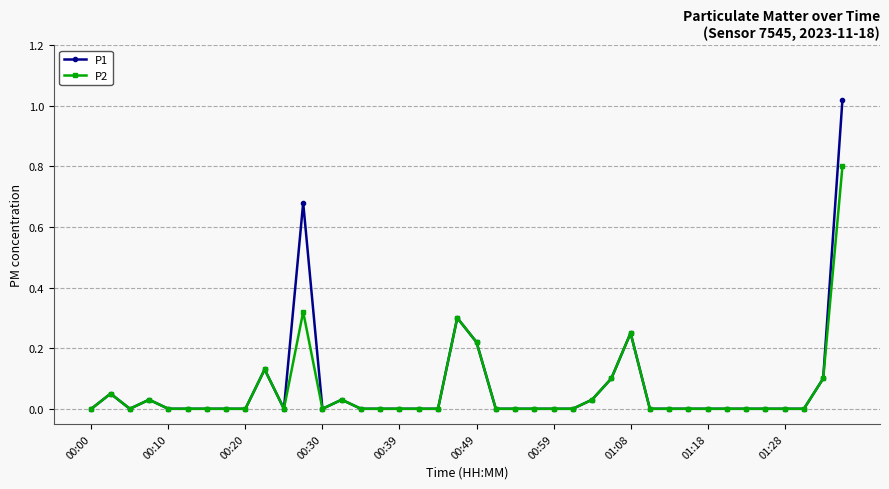

How many lines are shown in the chart?

2